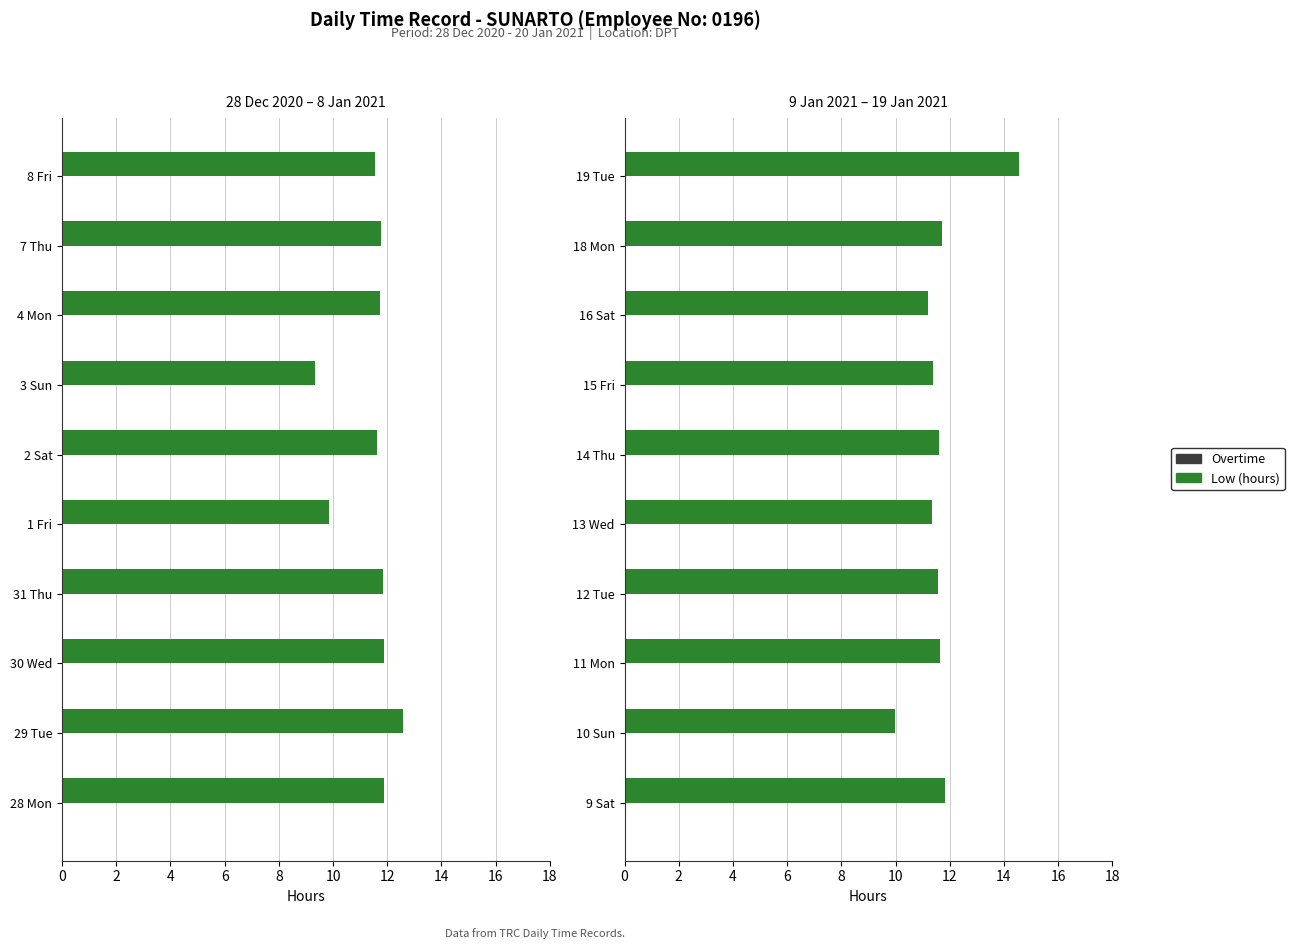

Is the value of Low (hours) at 10 greater than the value of Overtime at 0?

Yes